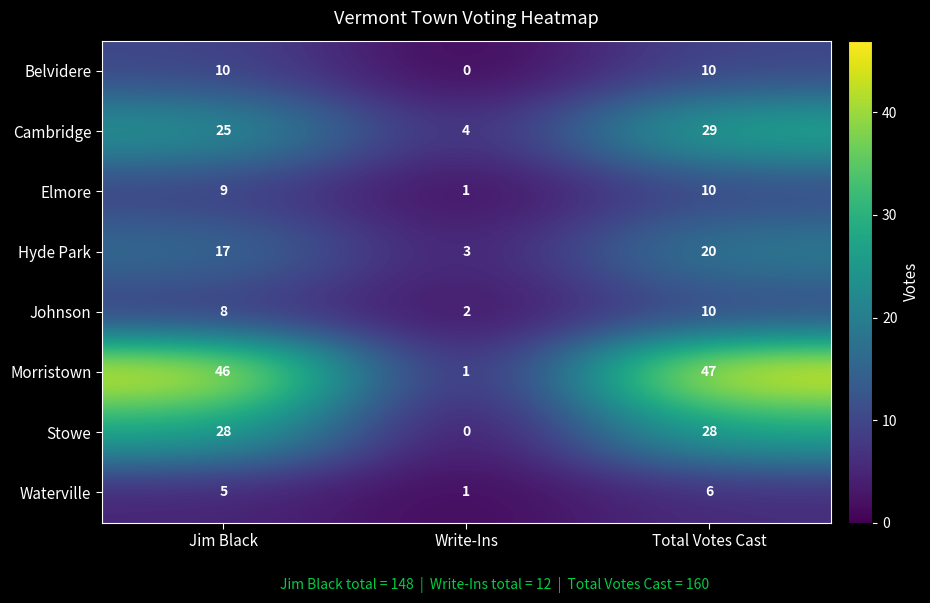

What is the difference between the Elmore values at Jim Black and Write-Ins?

8